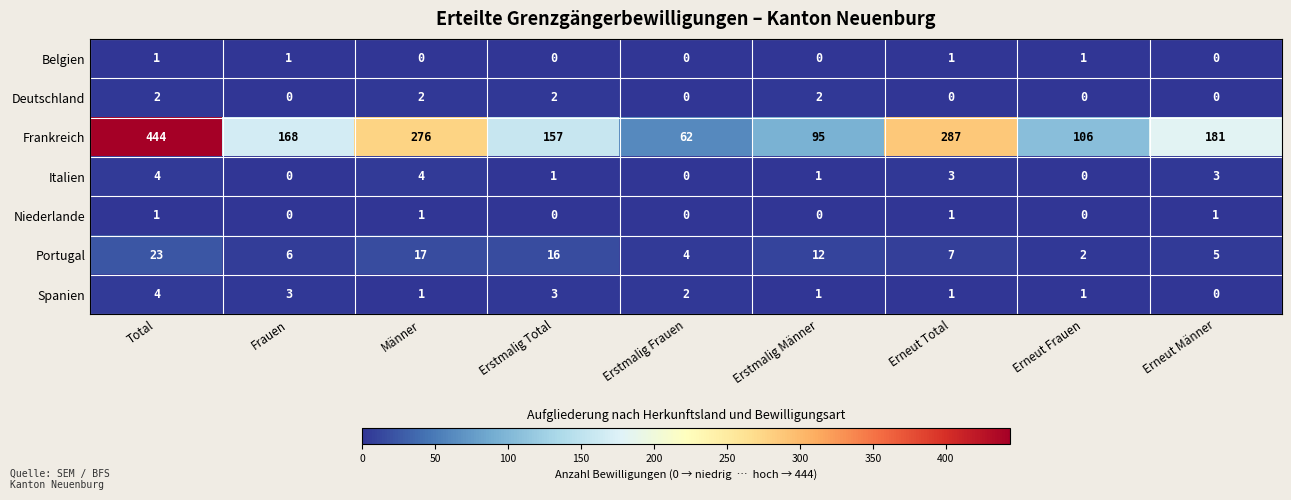

List the labels in order of Portugal value, smallest first.

Erneut Frauen, Erstmalig Frauen, Erneut Männer, Frauen, Erneut Total, Erstmalig Männer, Erstmalig Total, Männer, Total